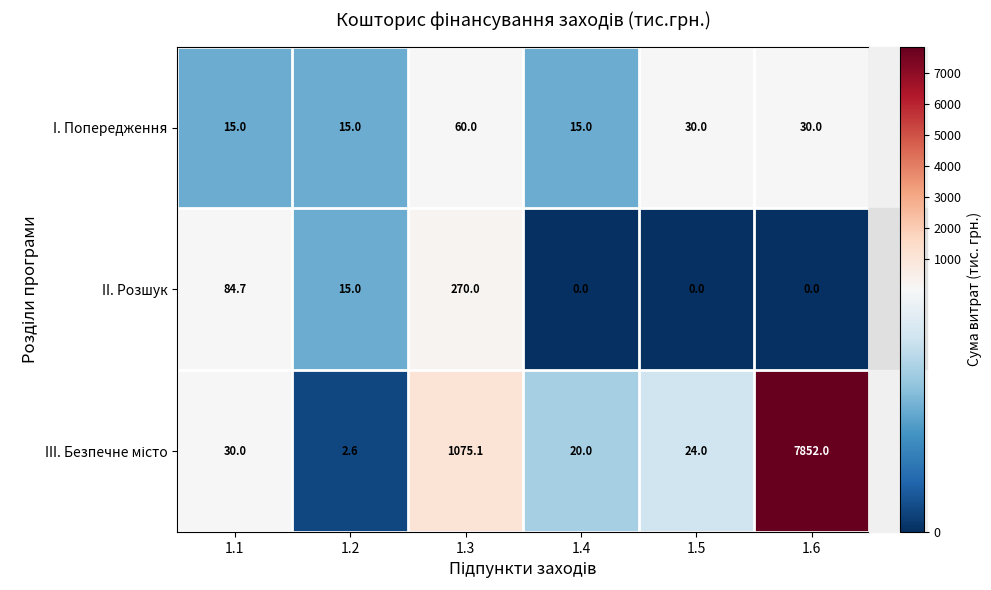

What is the sum of all I. Попередження values?

165.0